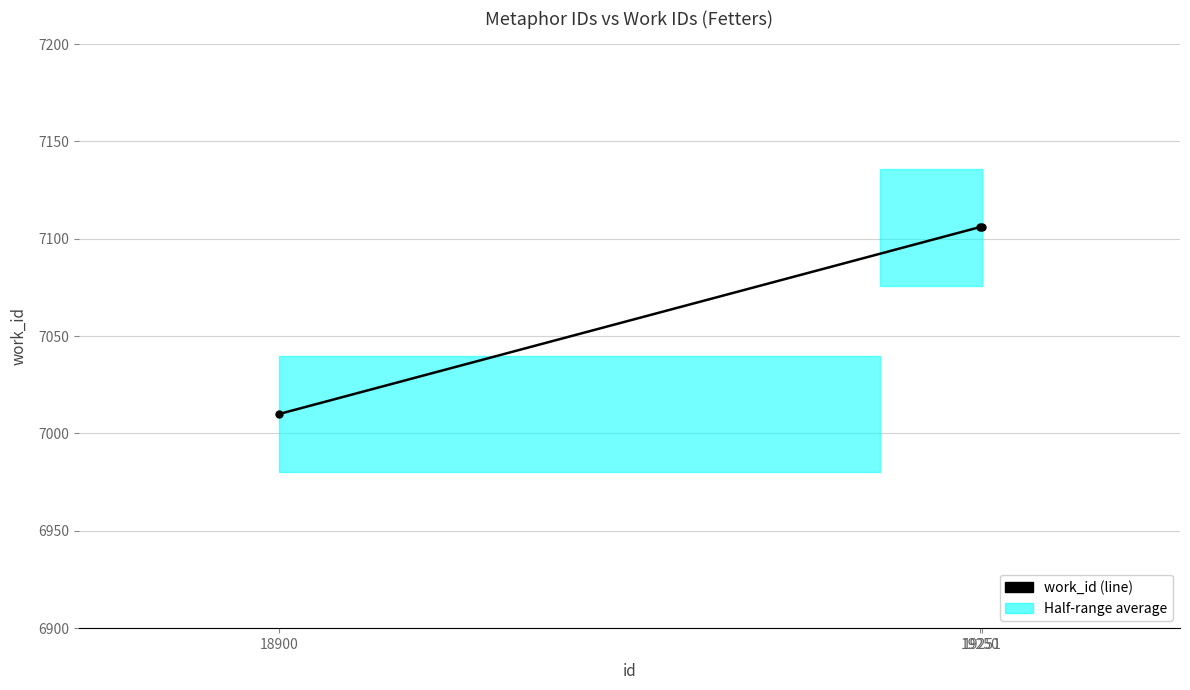

What is the smallest value displayed?

7010